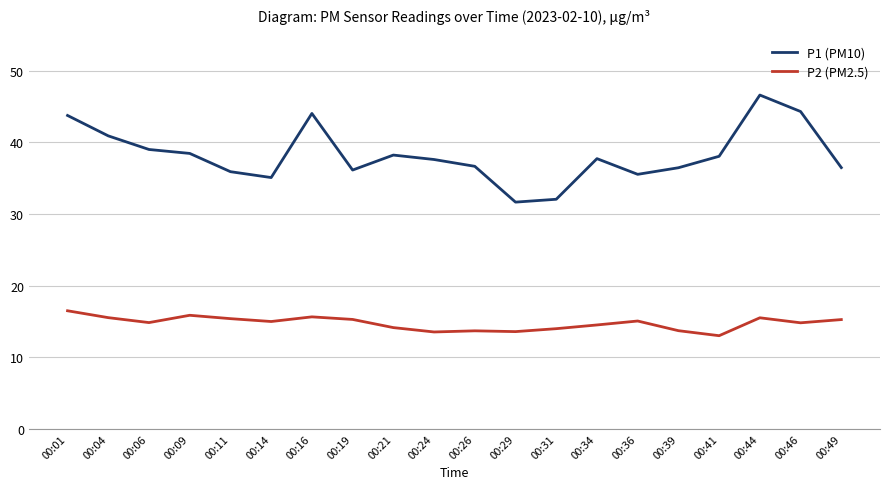

What is the sum of all P1 (PM10) values?

764.5